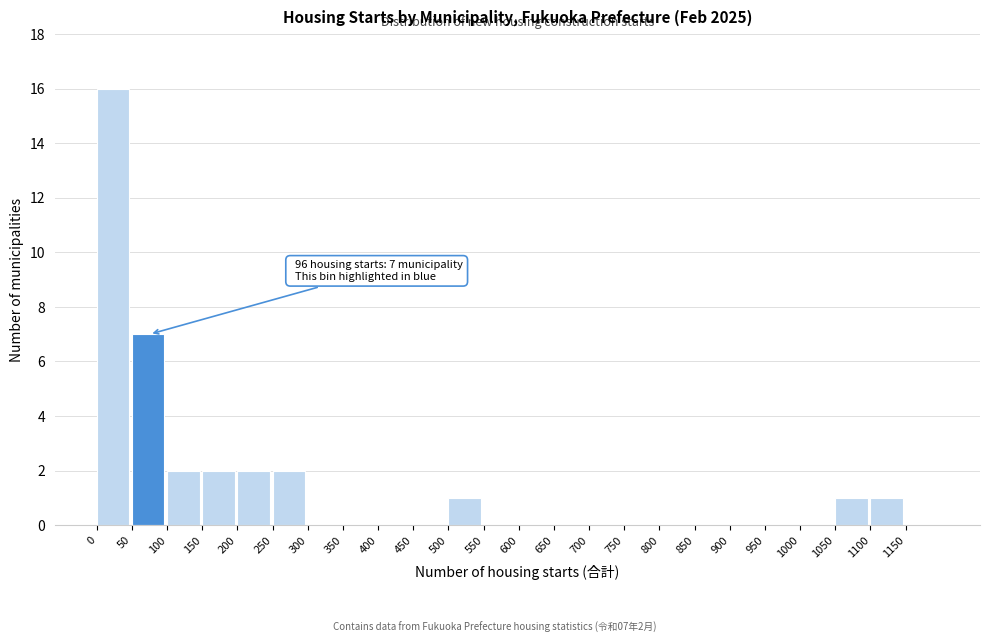

Which range on the x-axis has the tallest bar?

0 to 50